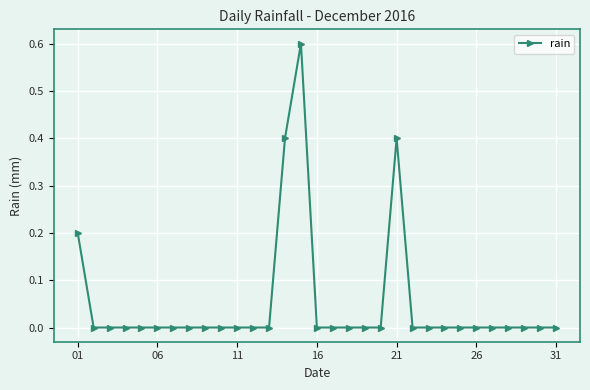

Reading right to left, extract all data points from this chart.

0.0	0.0	0.0	0.0	0.0	0.0	0.0	0.0	0.0	0.0	0.4	0.0	0.0	0.0	0.0	0.0	0.6	0.4	0.0	0.0	0.0	0.0	0.0	0.0	0.0	0.0	0.0	0.0	0.0	0.0	0.2